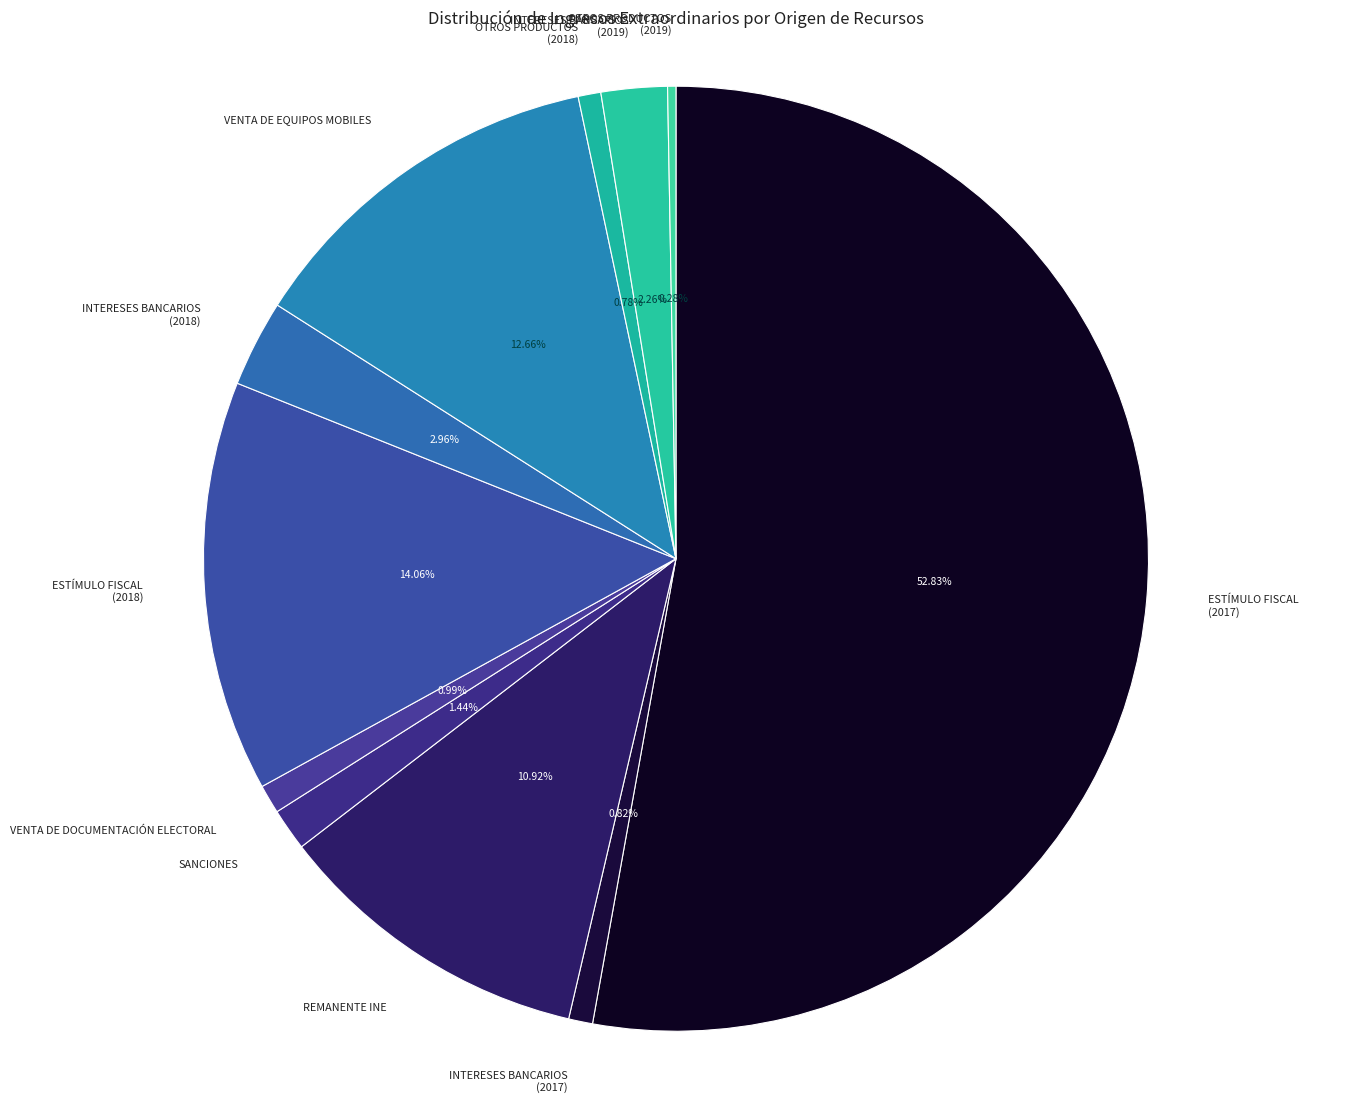

How many slices are in this pie chart?

11